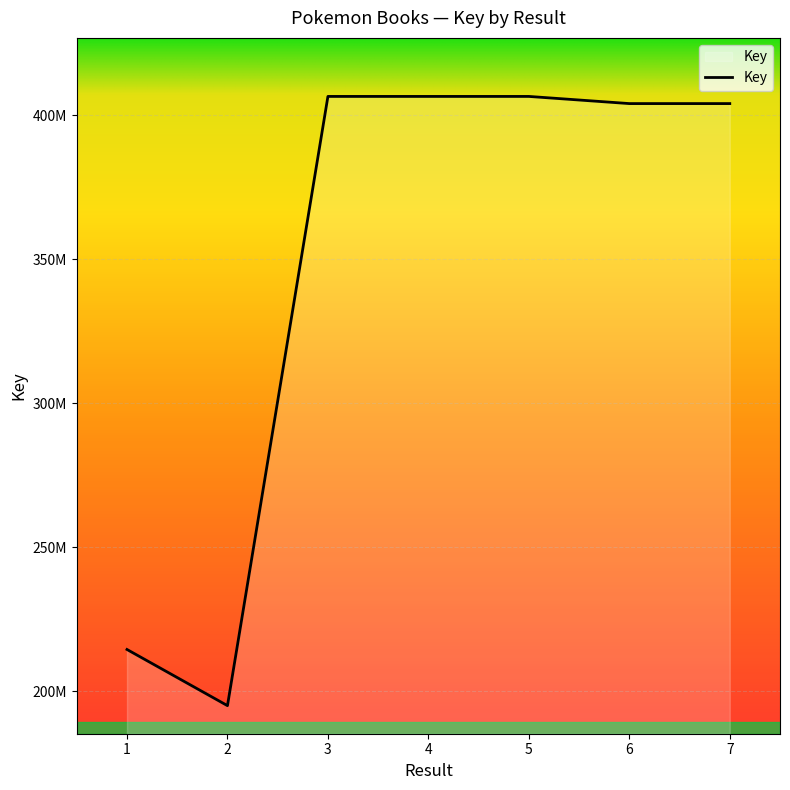

Does the chart have visible grid lines?

Yes